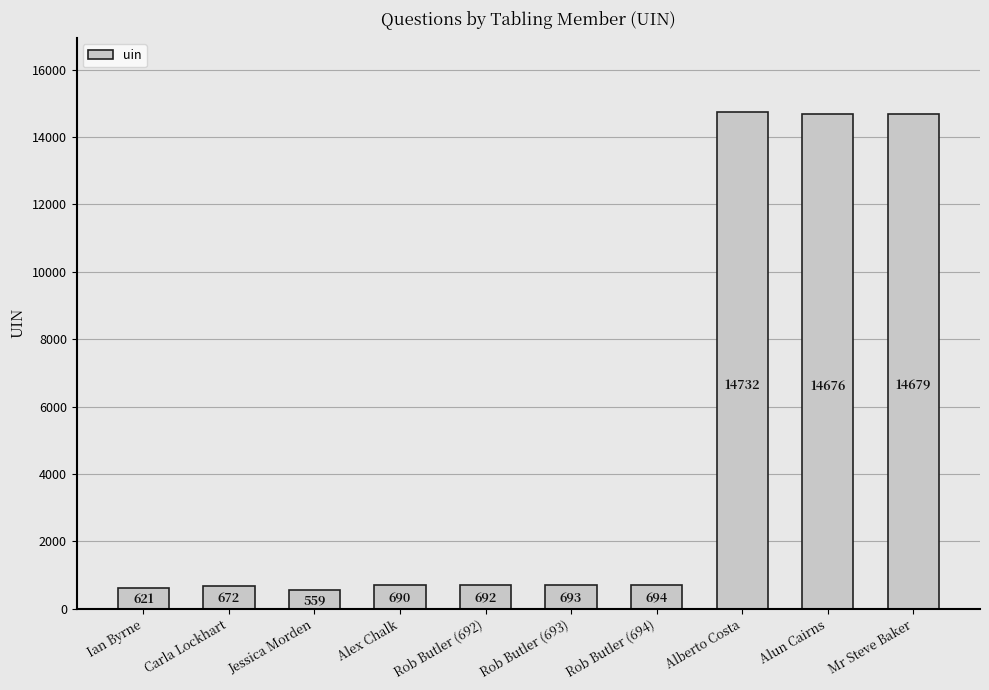

Reading left to right, extract all data points from this chart.

621	672	559	690	692	693	694	14732	14676	14679